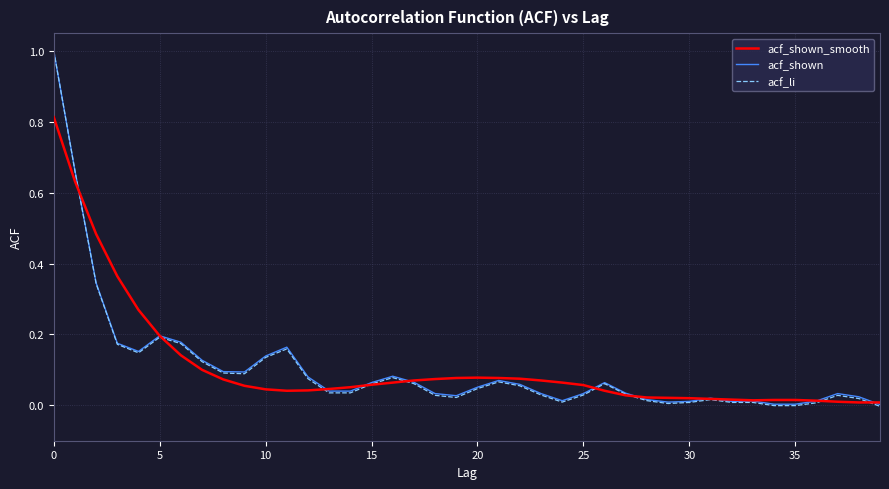

True or false: acf_shown_smooth and acf_li intersect in this chart.

True